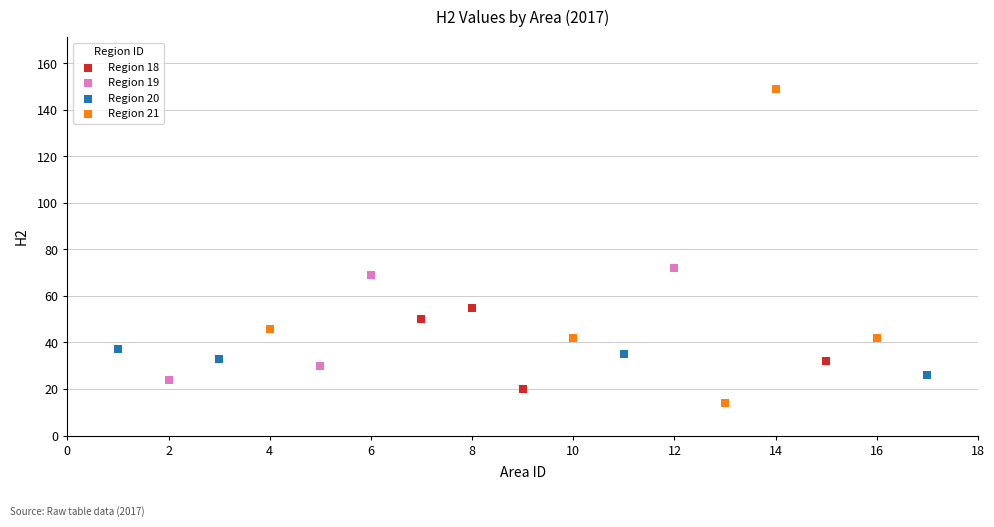

Which series reaches the maximum Y coordinate?

Region 21